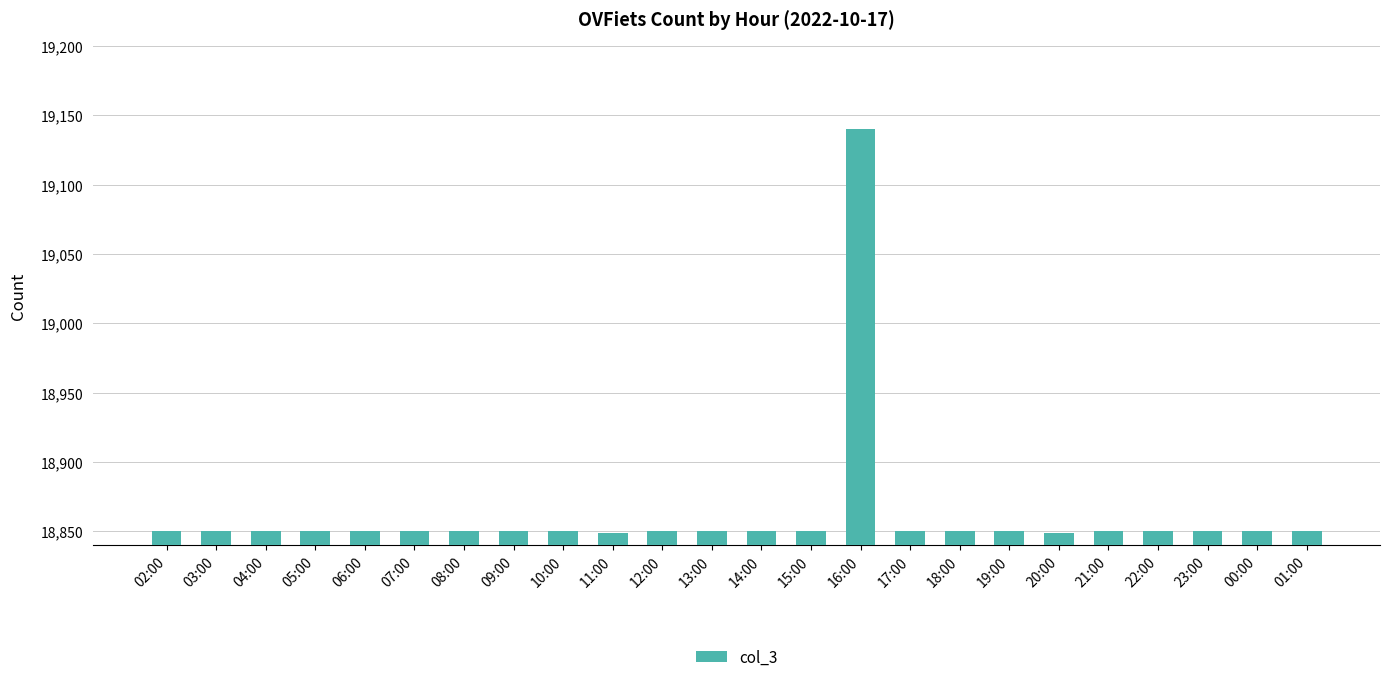

Which has a higher value, 09:00 or 16:00?

16:00